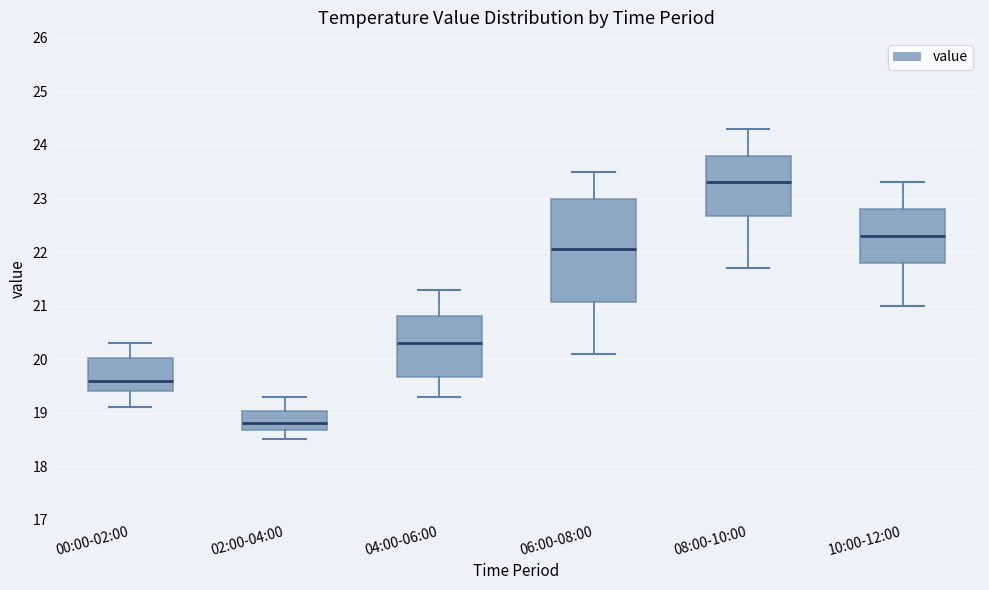

Comparing the boxes themselves (not the whiskers), which one is the tallest?

06:00-08:00